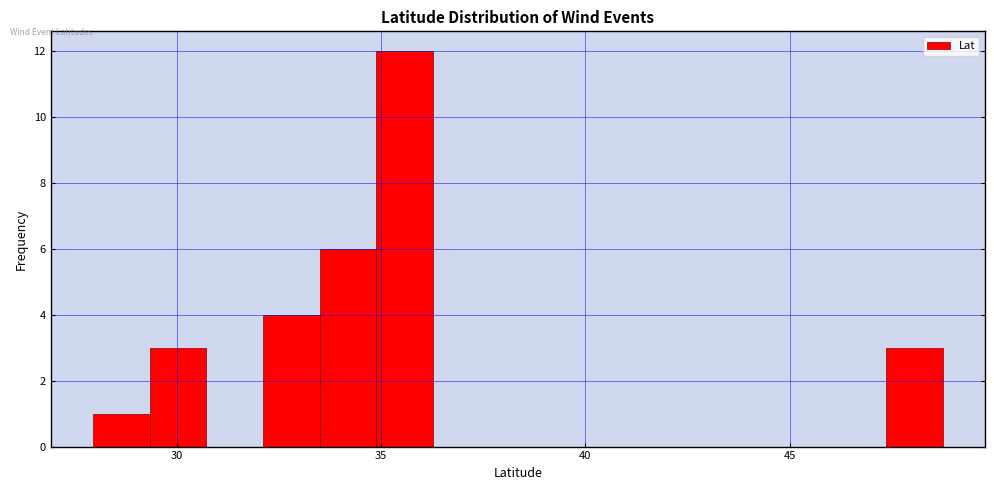

Around what value on the x-axis is the tallest bar? Give the approximate position of its centre, as read against the axis.

35.5